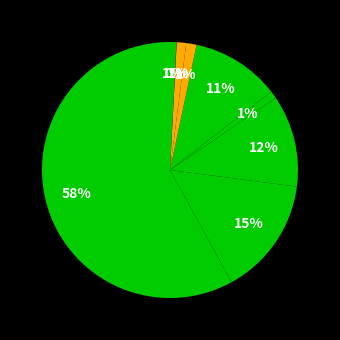

How many slices are in this pie chart?

9